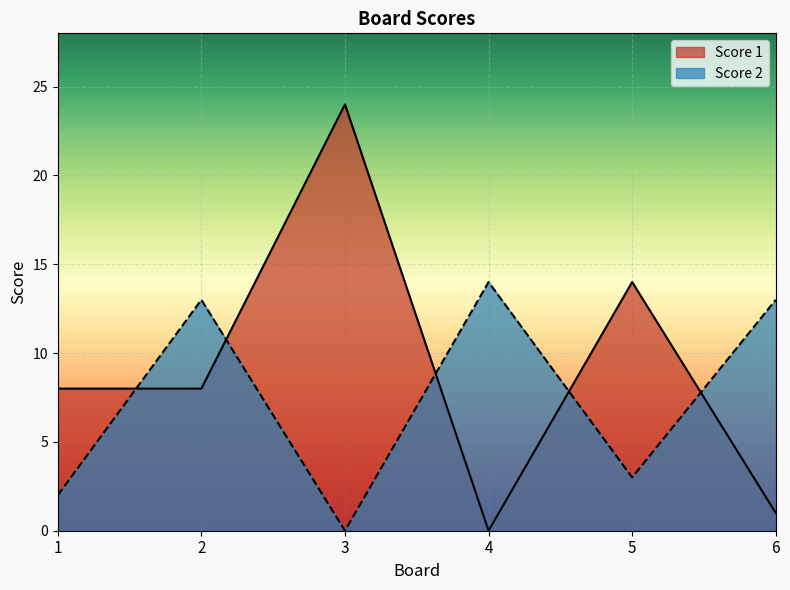

How many intersections are there between Score 1 and Score 2?

5